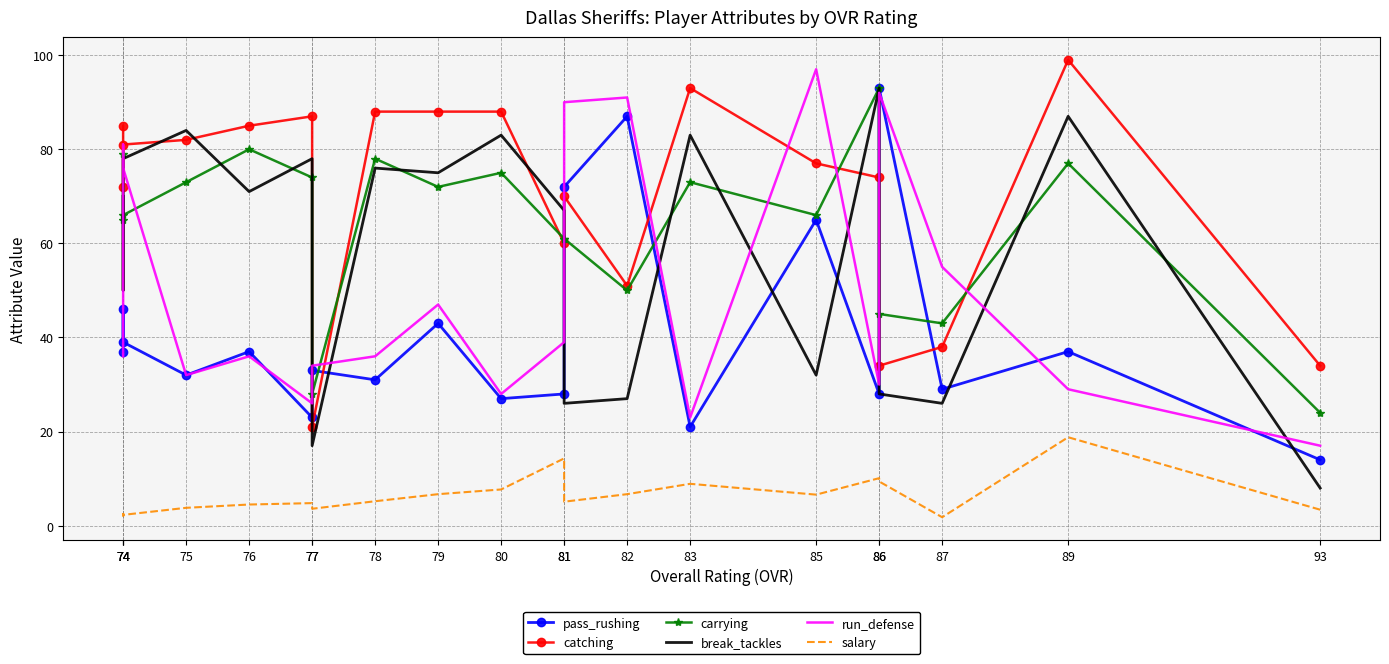

The value of catching at 74 is 110.8. True or false?

False